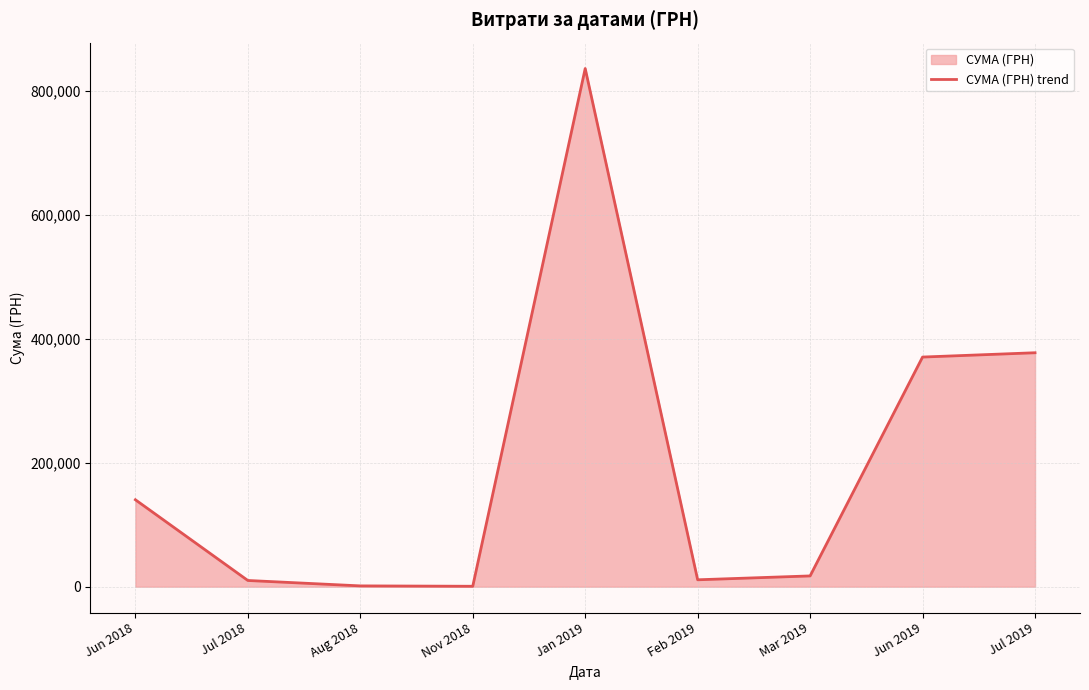

Reading left to right, list all the values displayed in this chart.

Jun 2018=140170.5	Jul 2018=10000.0	Aug 2018=1284.0	Nov 2018=660.0	Jan 2019=835530.4	Feb 2019=11110.5	Mar 2019=17348.2	Jun 2019=370275.4	Jul 2019=377221.9